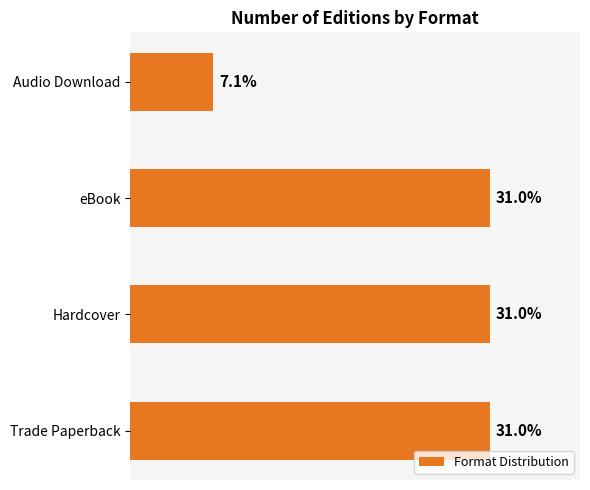

Which has a higher value, Audio Download or Hardcover?

Hardcover